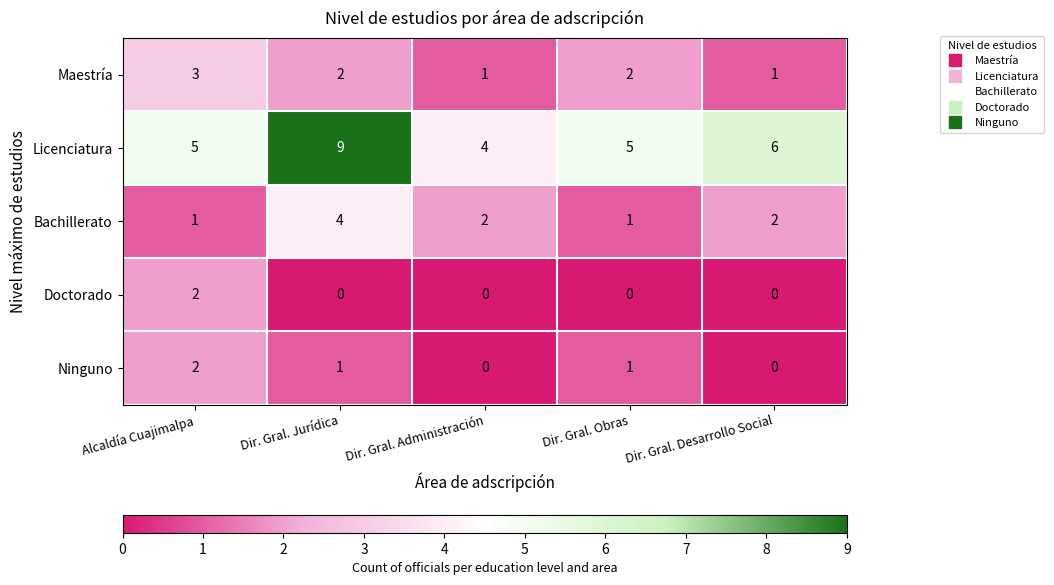

What is the difference between the maximum and minimum values in the Bachillerato series?

3